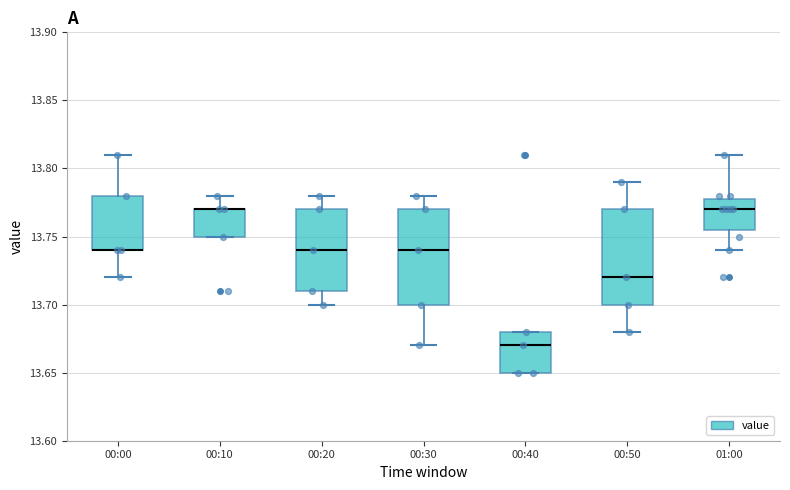

Reading left to right, transcribe this box plot: for each box, give where its median line is, the range the box spans, and where its two whiskers end, as read against the y-axis. The values are not printed on the chart, so give them approximately, as read against the axis.

00:00: median 13.740 (drawn on the box's lower edge), box 13.740 to 13.780, whiskers 13.720 to 13.810
00:10: median 13.770 (drawn on the box's upper edge), box 13.750 to 13.770, whiskers 13.750 to 13.780
00:20: median 13.740, box 13.710 to 13.770, whiskers 13.700 to 13.780
00:30: median 13.740, box 13.700 to 13.770, whiskers 13.670 to 13.780
00:40: median 13.670, box 13.650 to 13.680, whiskers 13.650 to 13.680
00:50: median 13.720, box 13.700 to 13.770, whiskers 13.680 to 13.790
01:00: median 13.770, box 13.755 to 13.780, whiskers 13.740 to 13.810